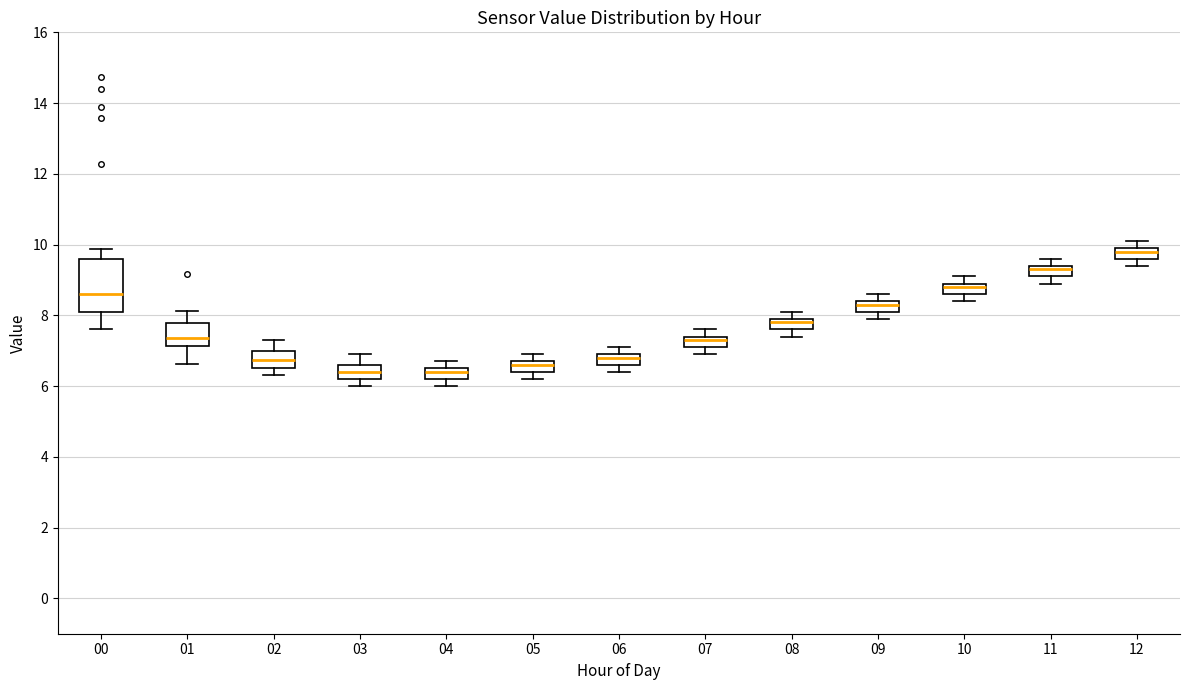

Which box has the highest median line?

12